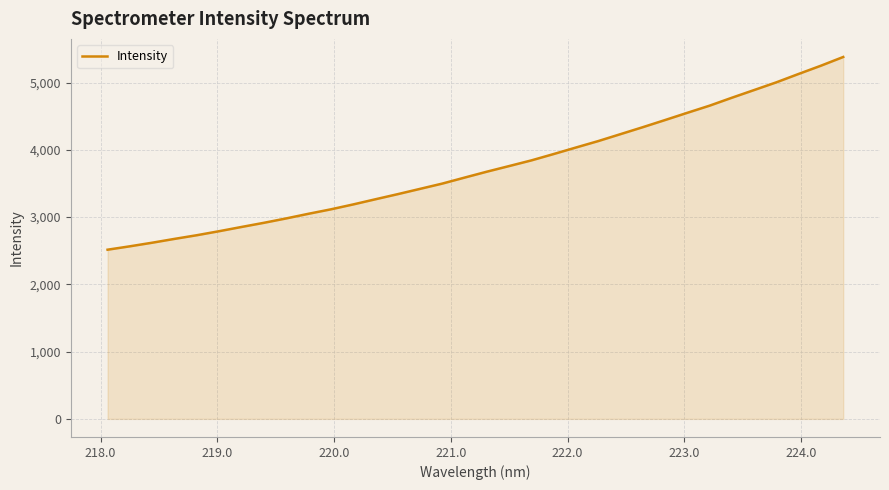

What is the difference between the maximum and minimum values?

2865.8